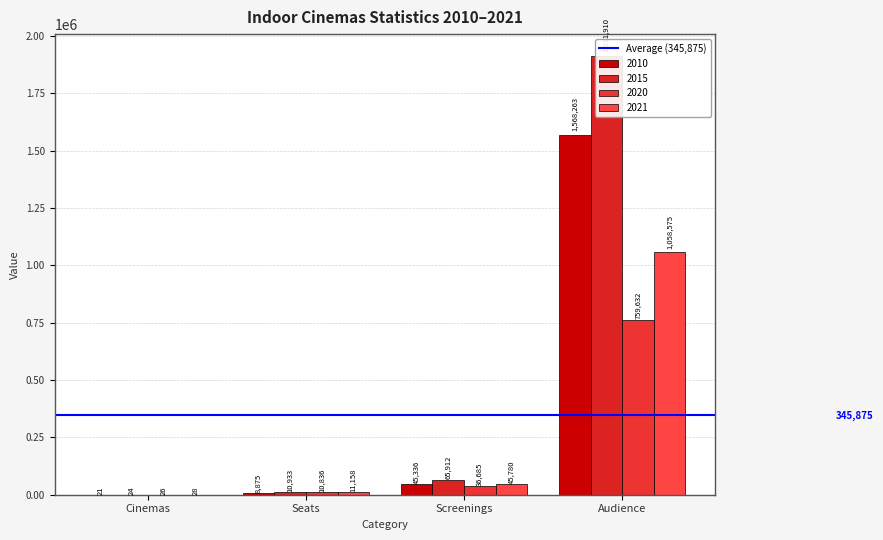

What is the spread (max minus min) of values at Audience?

1152278